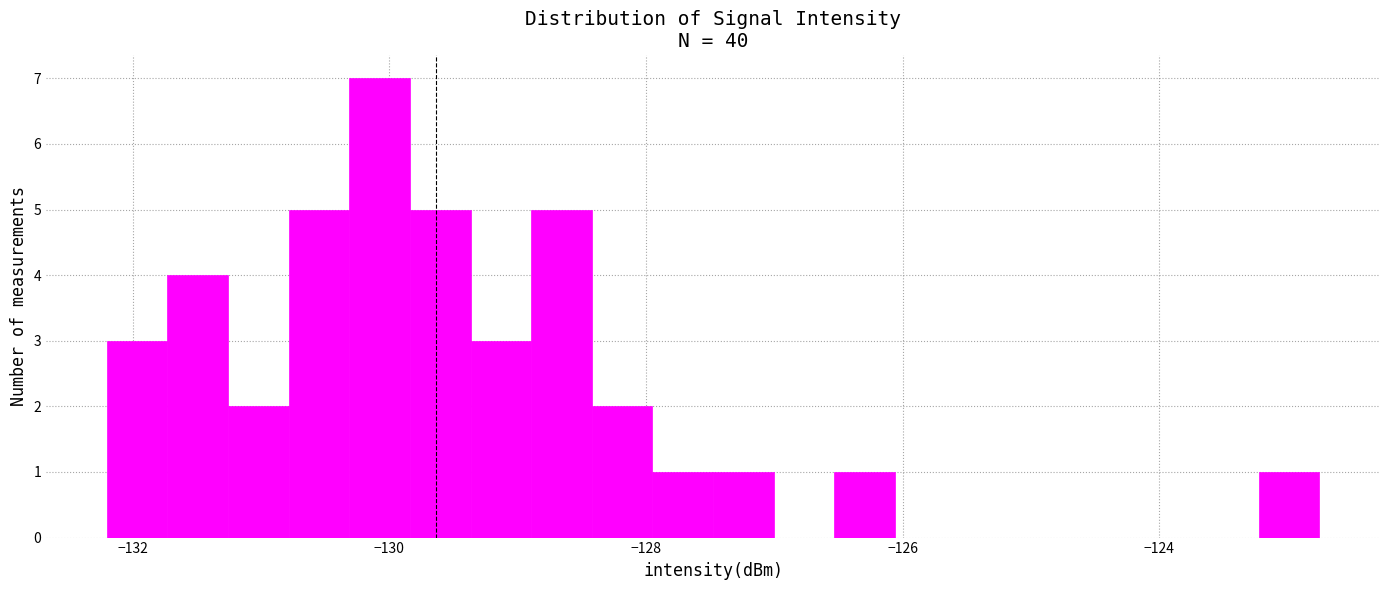

Read against the x-axis, roughly where is the centre of the tallest bar?

-130.0